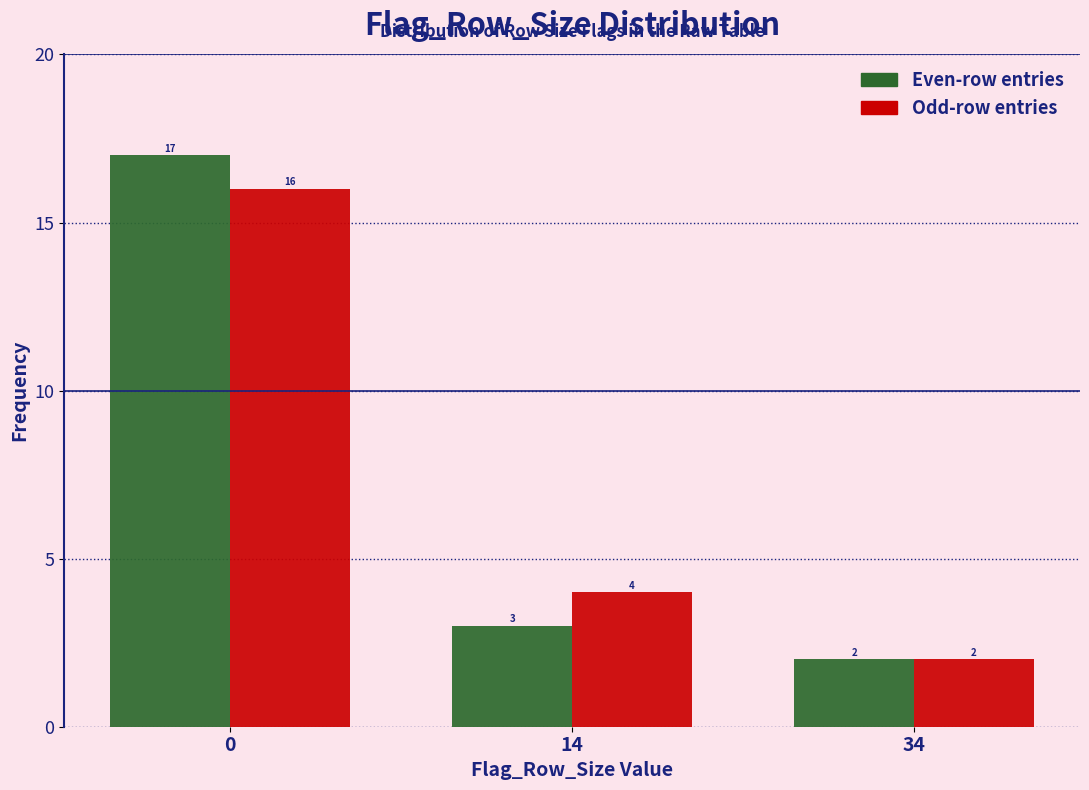

Reading left to right, transcribe all the data shown in this chart.

Even-row entries: 17	3	2
Odd-row entries: 16	4	2